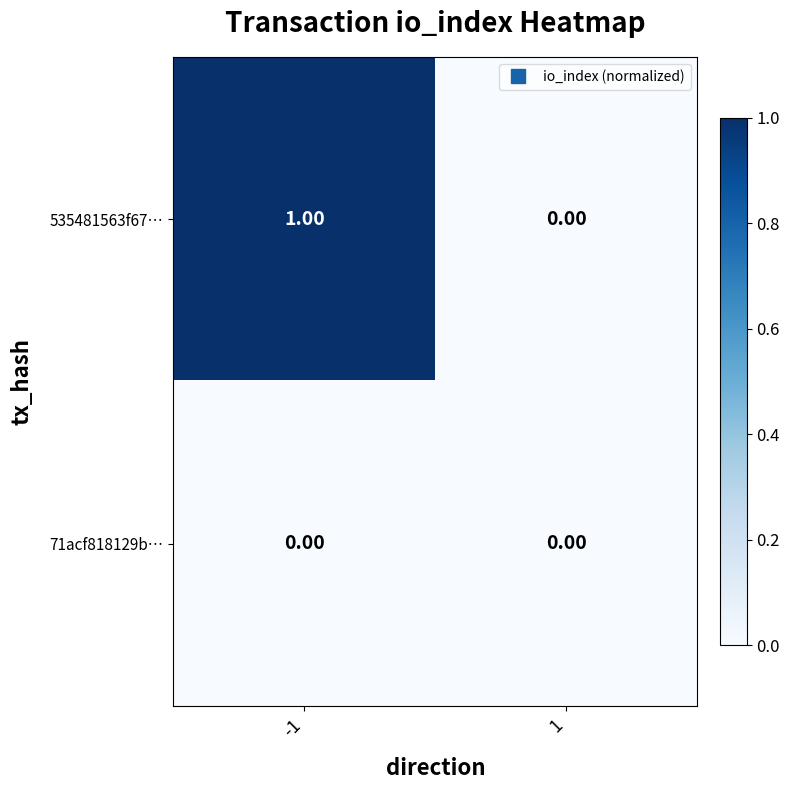

Rank the series by their average value, from highest to lowest.

535481563f67…, 71acf818129b…